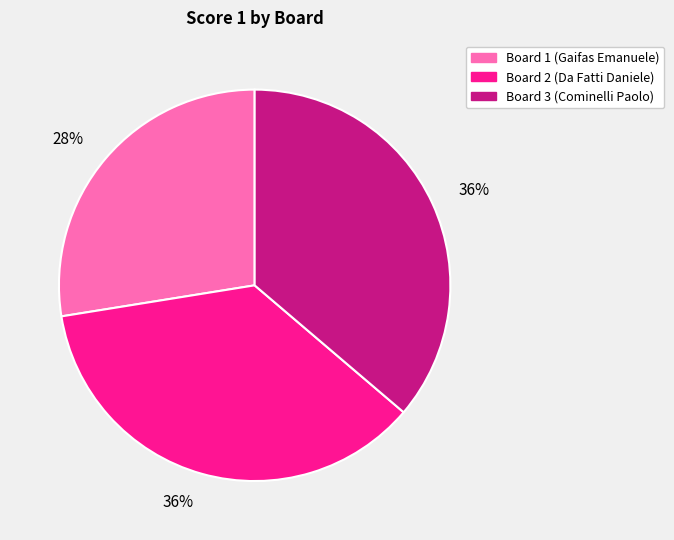

What is the ratio of the value at Board 2 (Da Fatti Daniele) to the value at Board 3 (Cominelli Paolo)?

1.0